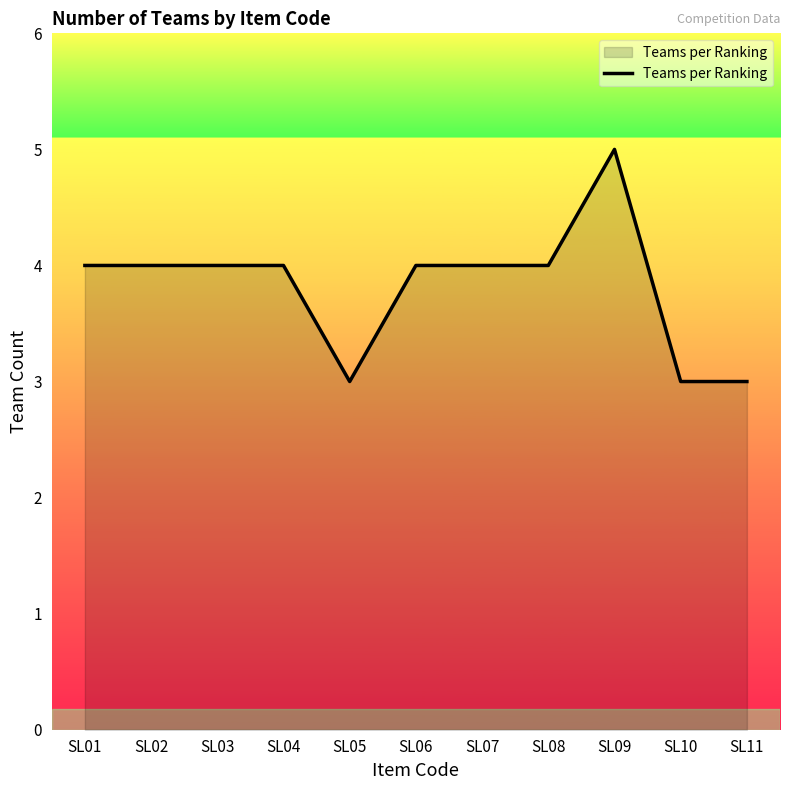

The chart shows a value of 1 at SL05. True or false?

False